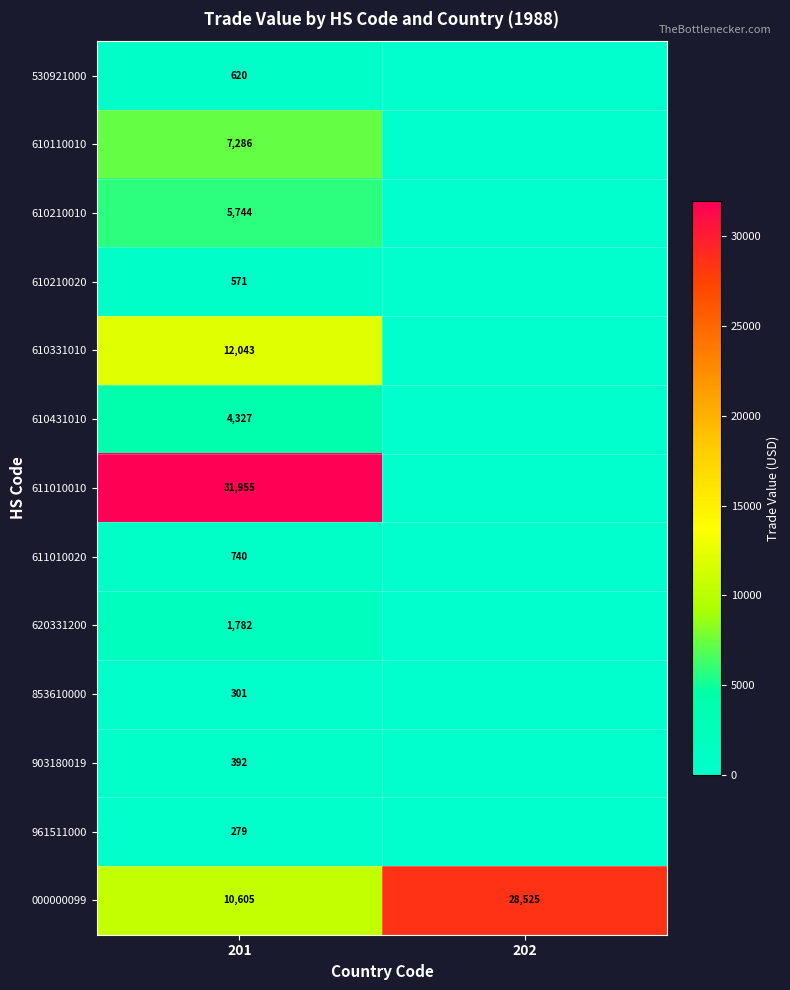

What is the greatest value displayed?

31955